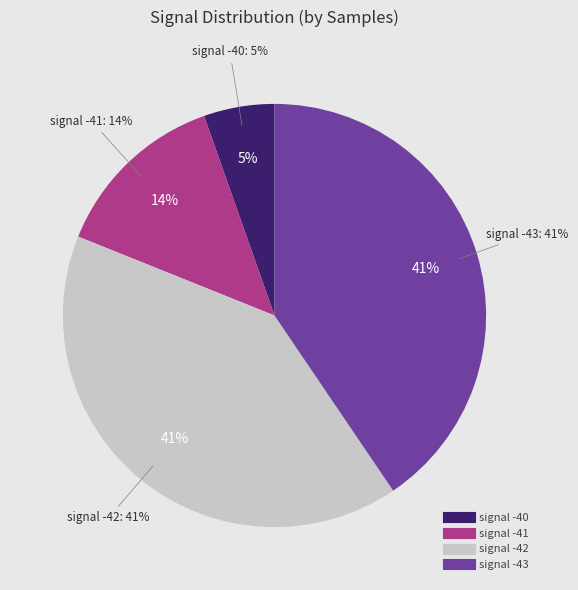

Is there any slice that represents more than half of the pie?

No